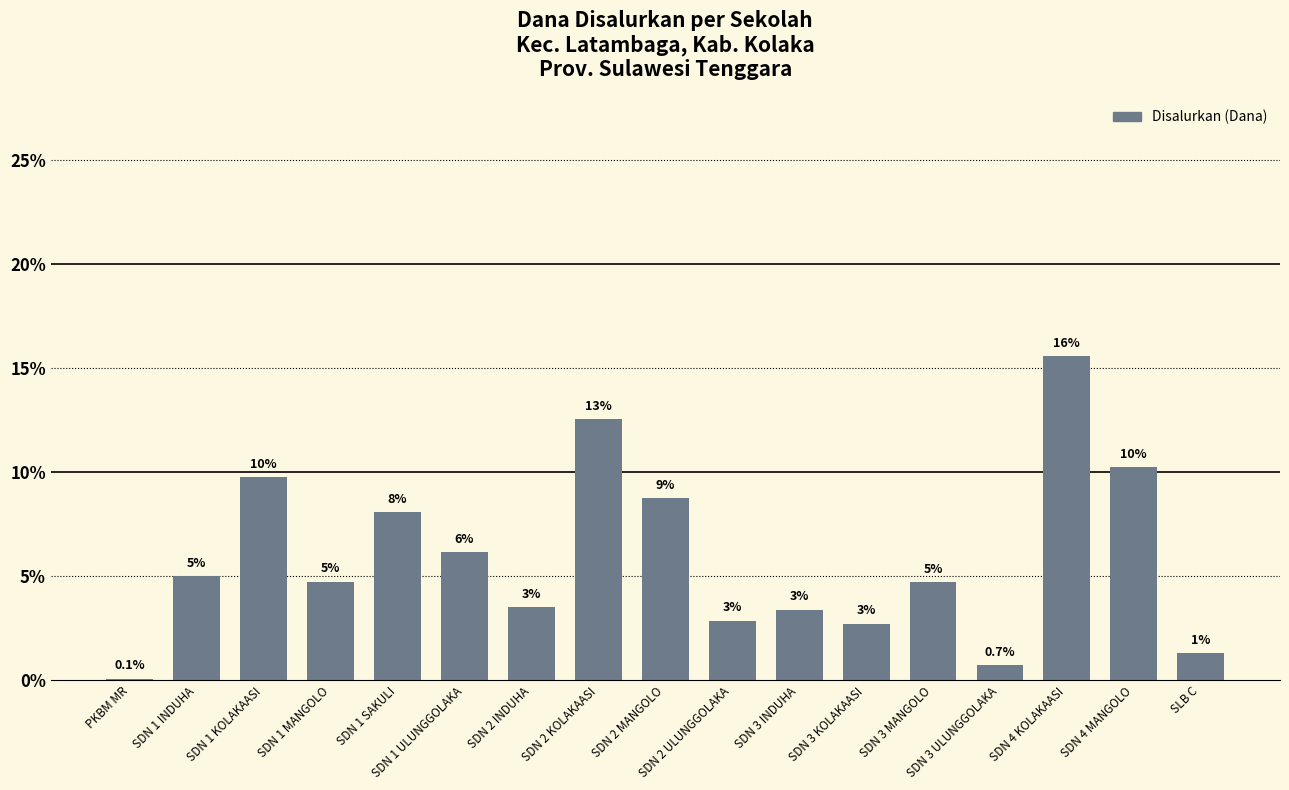

What position from the left is PKBM MR?

1